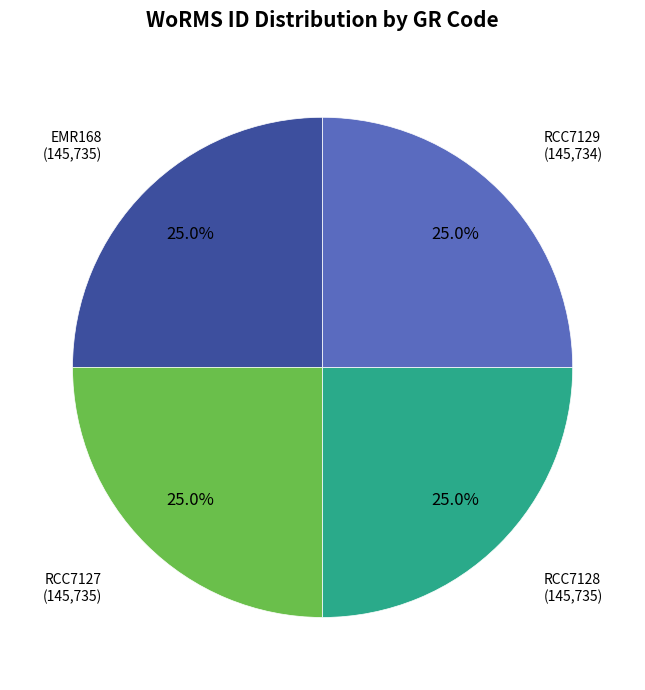

Is there any slice that represents more than half of the pie?

No